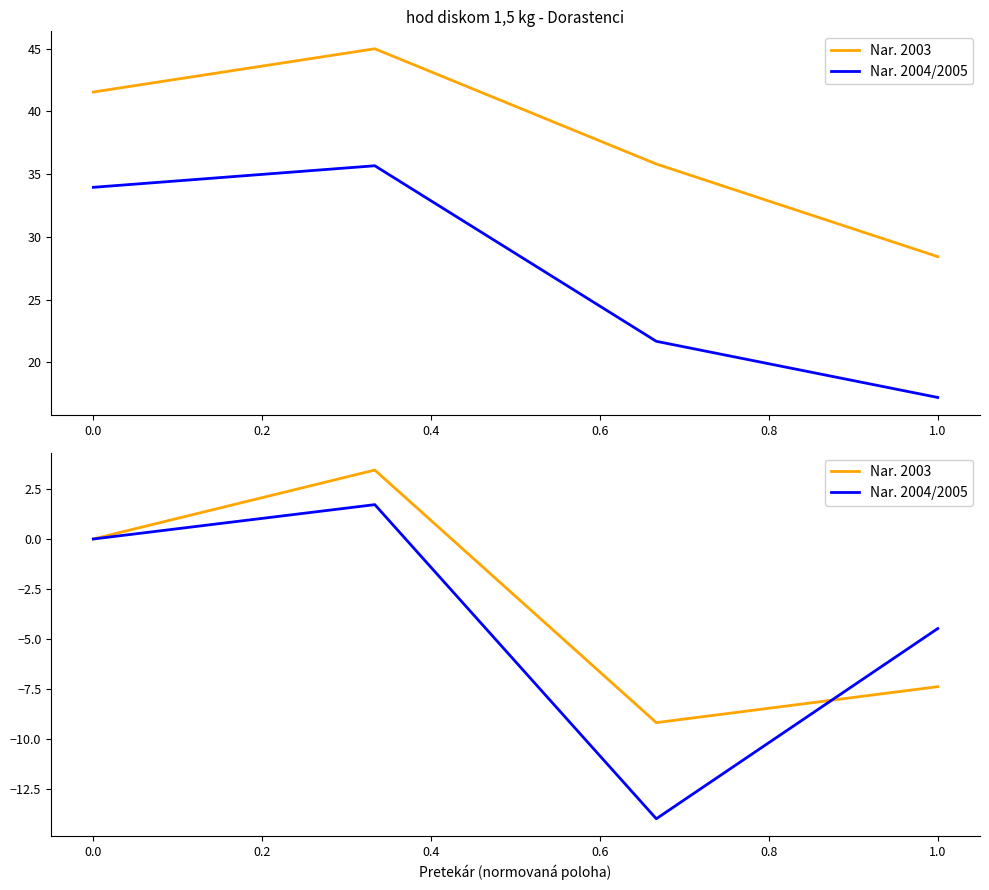

Which series changed the most between 0.0 and 1.0?

Nar. 2003